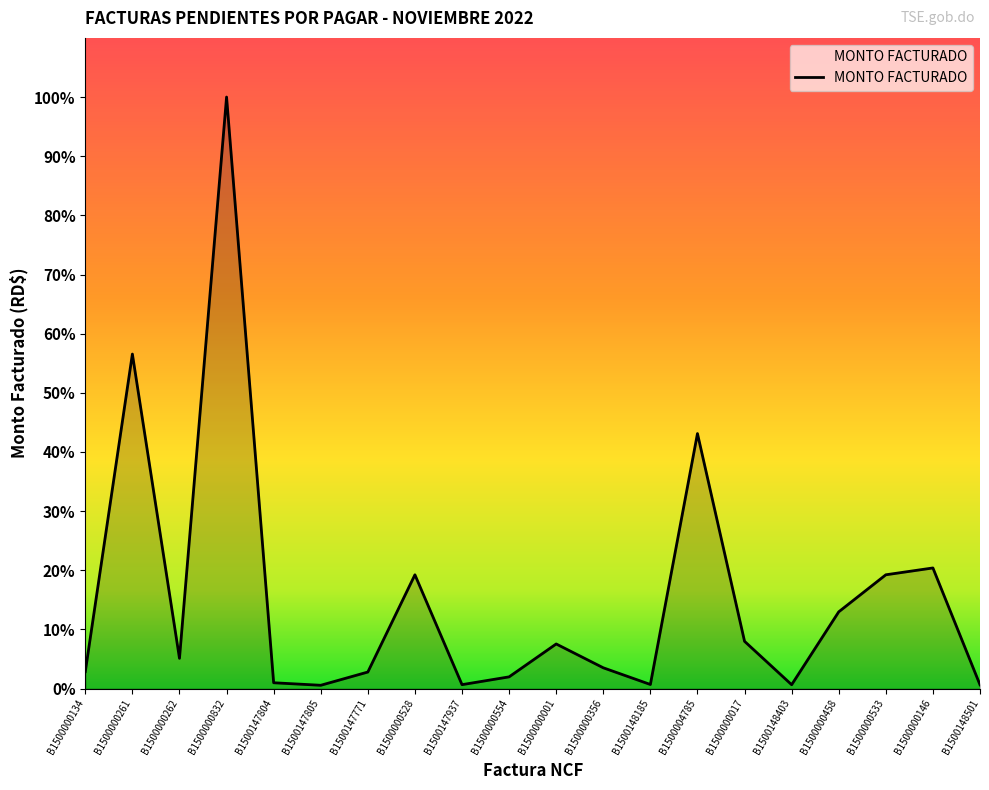

Does the chart have visible grid lines?

No